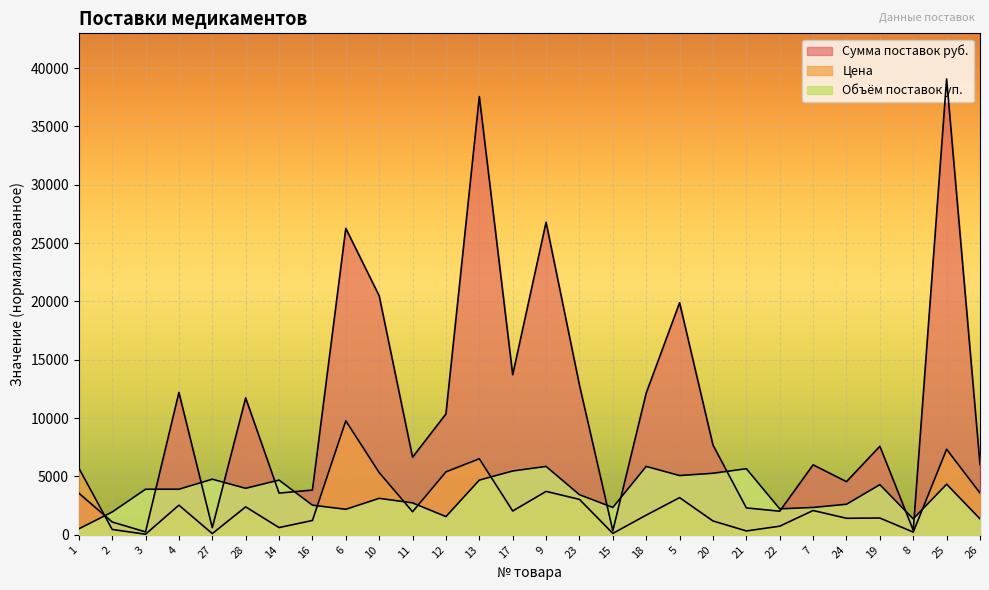

Reading right to left, list all the values displayed in this chart.

Объём поставок уп.: 26=1367.5	25=4337.0	8=1367.5	19=4297.9	24=2617.8	7=2344.3	22=2227.1	21=5665.4	20=5274.7	5=5079.4	18=5860.8	15=2344.3	23=3438.3	9=5860.8	17=5470.1	13=4688.6	12=1562.9	11=2735.0	10=3125.8	6=2188.0	16=2539.7	14=4688.6	28=3985.3	27=4766.8	4=3907.2	3=3907.2	2=1953.6	1=507.9
Цена: 26=3582.3	25=7331.2	8=233.3	19=1437.1	24=1416.3	7=2082.7	22=739.4	21=331.2	20=1187.2	5=3186.6	18=1687.0	15=120.8	23=3036.6	9=3719.8	17=2041.1	13=6518.9	12=5394.3	11=1978.6	10=5331.8	6=9768.0	16=1228.8	14=620.7	28=2395.1	27=104.1	4=2540.9	3=52.1	2=458.2	1=5727.5
Сумма поставок руб.: 26=6020.0	25=39072.0	8=392.0	19=7590.0	24=4556.0	7=6000.0	22=2023.0	21=2305.0	20=7695.0	5=19890.0	18=12150.0	15=348.0	23=12830.0	9=26790.0	17=13720.0	13=37560.0	12=10360.0	11=6650.0	10=20480.0	6=26264.0	16=3835.0	14=3576.0	28=11730.0	27=610.0	4=12200.0	3=250.0	2=1100.0	1=3575.0